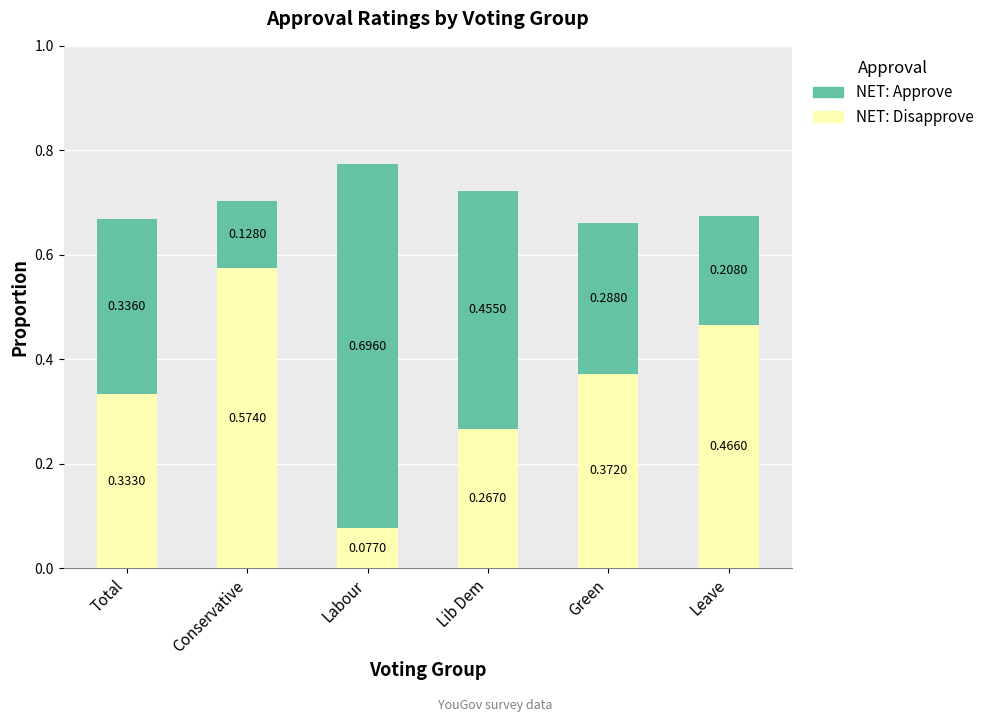

Does the chart contain stacked bars?

Yes